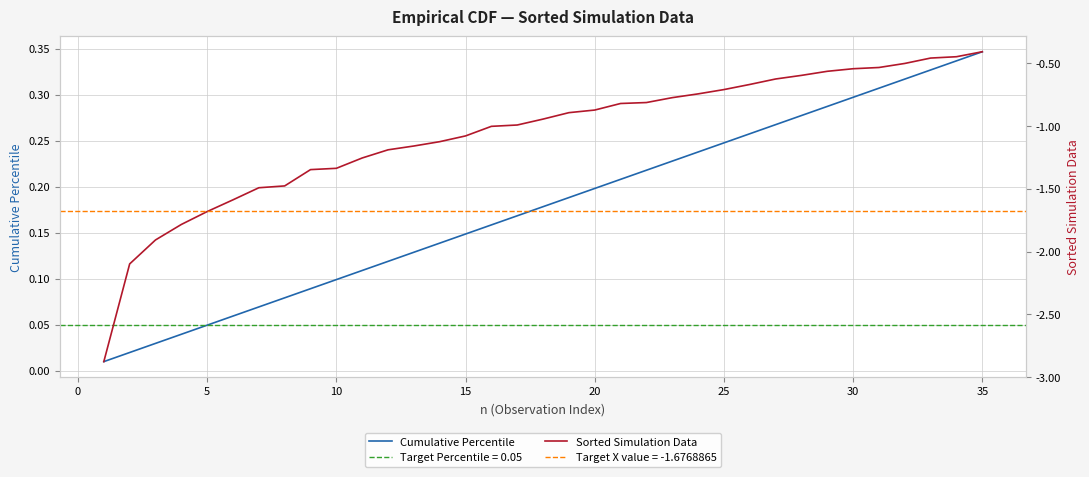

How many data points does each series have?

35